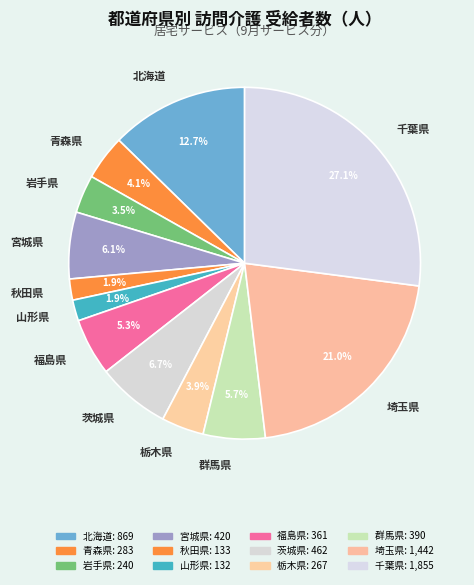

The 宮城県 slice represents 15% of the pie. True or false?

False